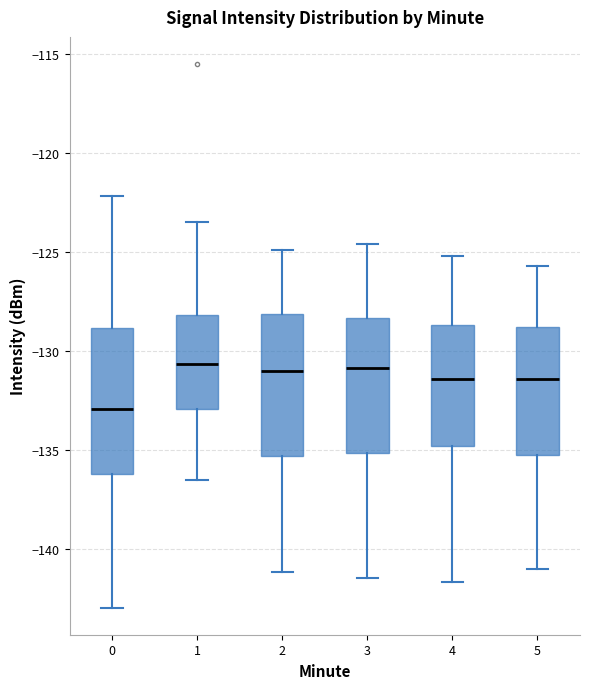

Reading left to right, transcribe this box plot: for each box, give where its median line is, the range the box spans, and where its two whiskers end, as read against the y-axis. The values are not printed on the chart, so give them approximately, as read against the axis.

0: median -133.0, box -136.0 to -129.0, whiskers -143.0 to -122.0
1: median -130.5, box -133.0 to -128.0, whiskers -136.5 to -123.5
2: median -131.0, box -135.5 to -128.0, whiskers -141.0 to -125.0
3: median -131.0, box -135.0 to -128.5, whiskers -141.5 to -124.5
4: median -131.5, box -135.0 to -128.5, whiskers -141.5 to -125.0
5: median -131.5, box -135.5 to -129.0, whiskers -141.0 to -125.5